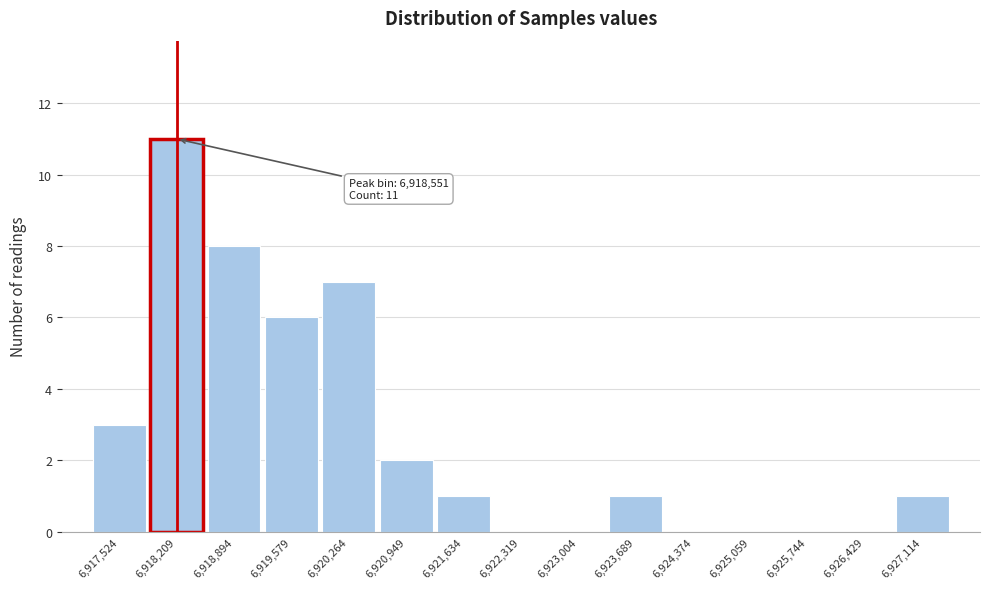

Reading right to left, transcribe all the data shown in this chart.

6,927,114=1	6,926,429=0	6,925,744=0	6,925,059=0	6,924,374=0	6,923,689=1	6,923,004=0	6,922,319=0	6,921,634=1	6,920,949=2	6,920,264=7	6,919,579=6	6,918,894=8	6,918,209=11	6,917,524=3